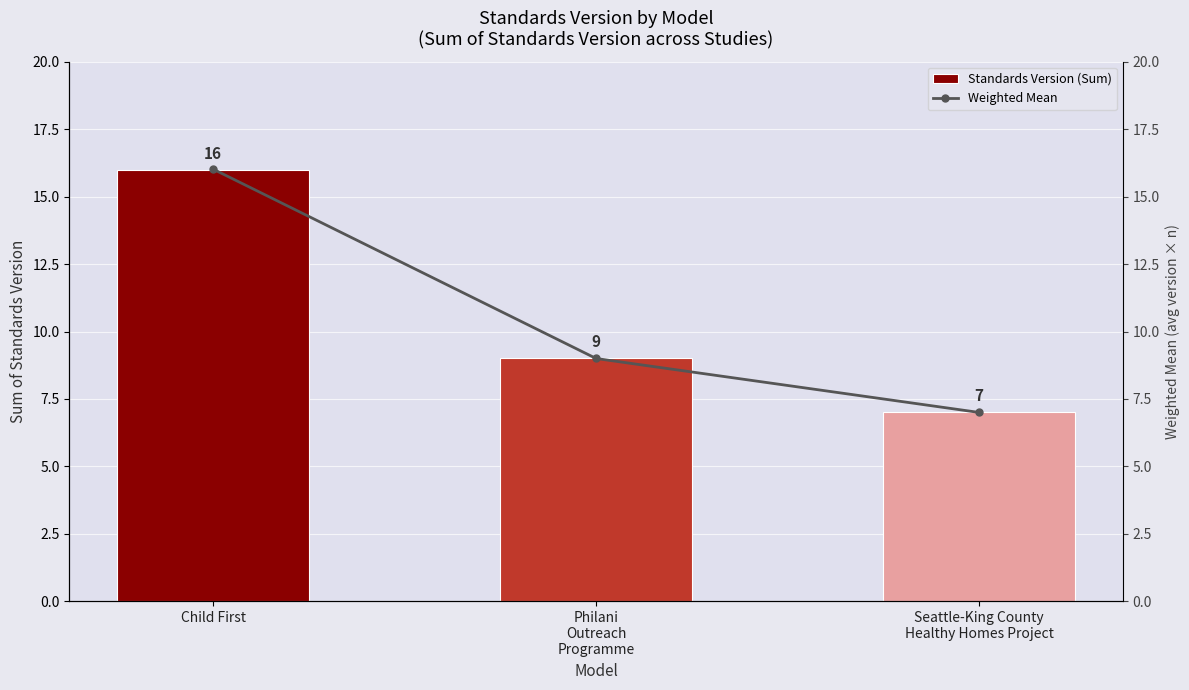

Rank the series by their maximum value, from highest to lowest.

Weighted Mean, Standards Version (Sum)